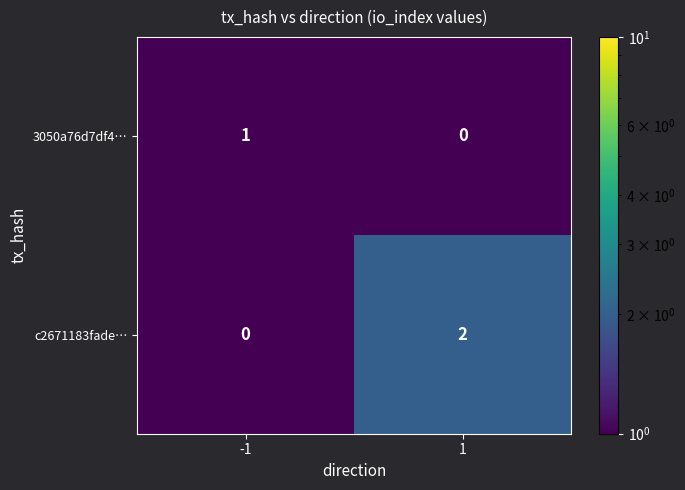

List the series in order of their overall mean, highest first.

c2671183fade…, 3050a76d7df4…